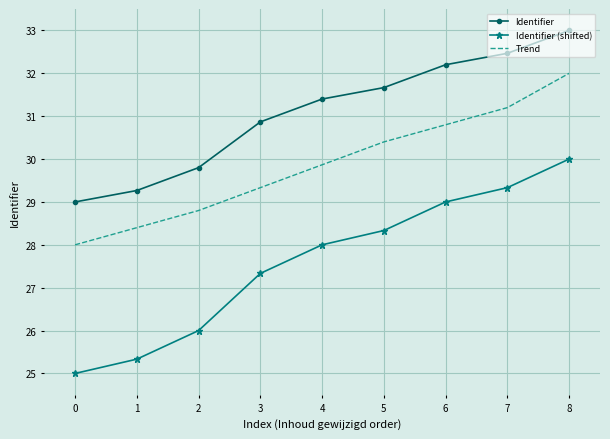

What is the difference between the maximum and minimum values in the Identifier series?

4.0